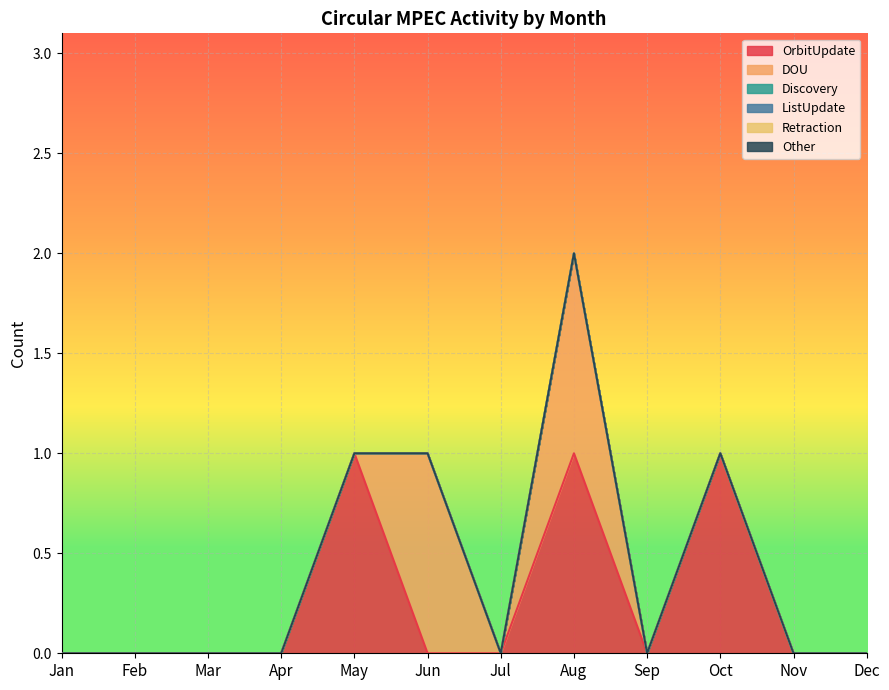

Reading left to right, what are all the values shown in this chart?

OrbitUpdate: Jan=0	Feb=0	Mar=0	Apr=0	May=1	Jun=0	Jul=0	Aug=1	Sep=0	Oct=1	Nov=0	Dec=0
DOU: Jan=0	Feb=0	Mar=0	Apr=0	May=0	Jun=1	Jul=0	Aug=1	Sep=0	Oct=0	Nov=0	Dec=0
Discovery: Jan=0	Feb=0	Mar=0	Apr=0	May=0	Jun=0	Jul=0	Aug=0	Sep=0	Oct=0	Nov=0	Dec=0
ListUpdate: Jan=0	Feb=0	Mar=0	Apr=0	May=0	Jun=0	Jul=0	Aug=0	Sep=0	Oct=0	Nov=0	Dec=0
Retraction: Jan=0	Feb=0	Mar=0	Apr=0	May=0	Jun=0	Jul=0	Aug=0	Sep=0	Oct=0	Nov=0	Dec=0
Other: Jan=0	Feb=0	Mar=0	Apr=0	May=0	Jun=0	Jul=0	Aug=0	Sep=0	Oct=0	Nov=0	Dec=0